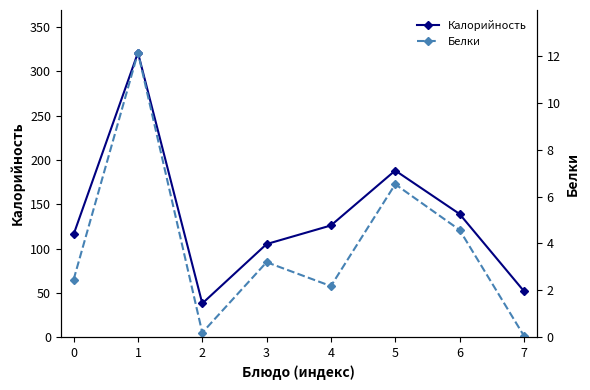

List the series in order of their overall mean, highest first.

Калорийность, Белки